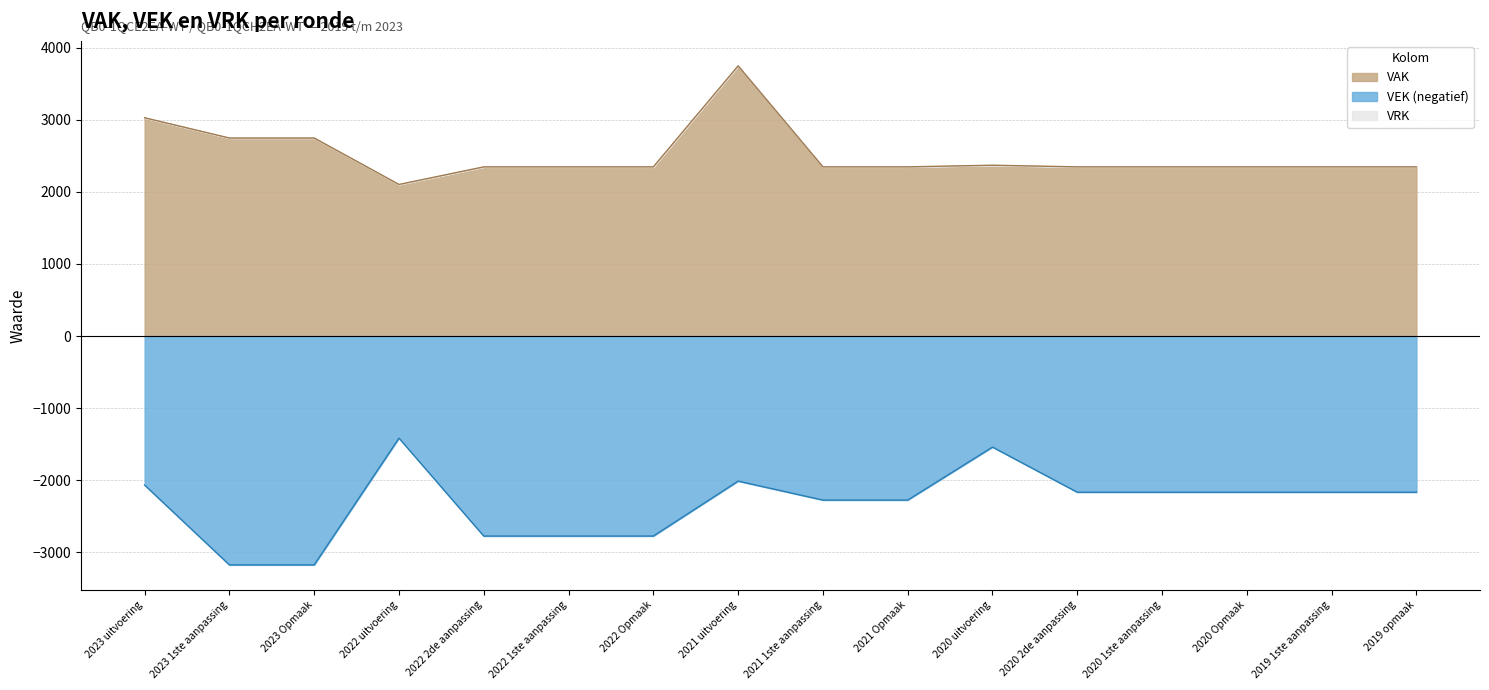

Is the value of VEK at 2020 Opmaak greater than the value of VAK at 2023 Opmaak?

No